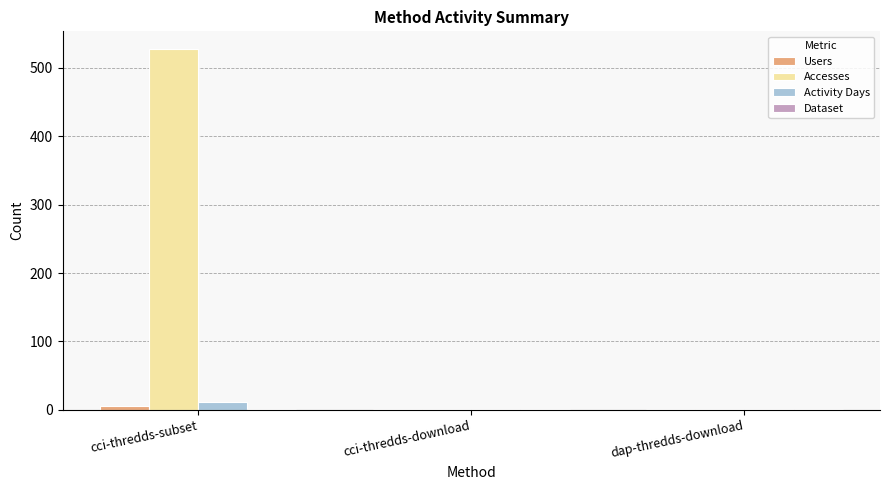

Does the chart contain stacked bars?

No